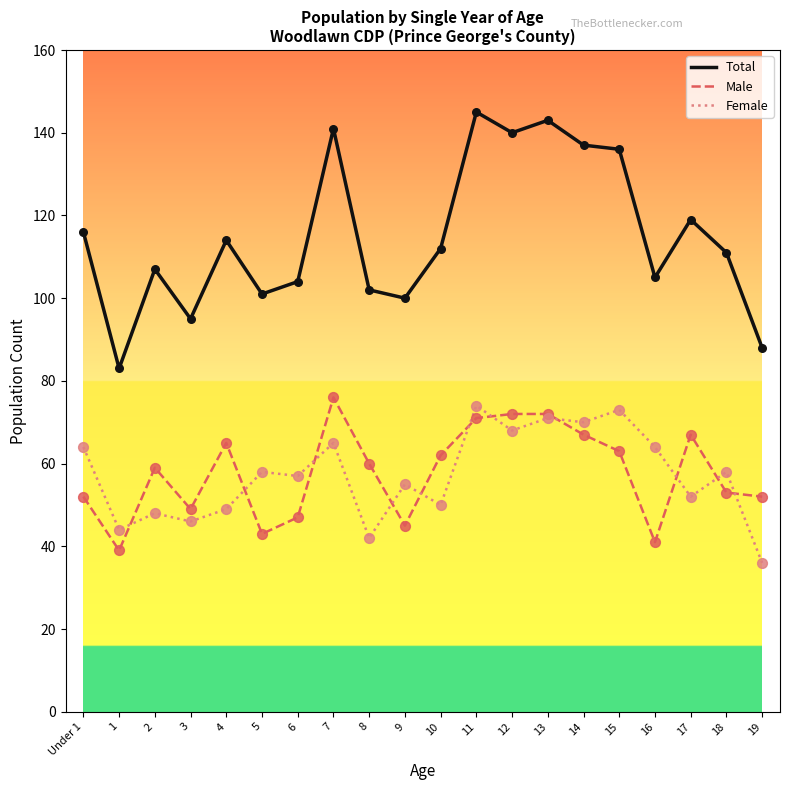

What is the difference between the highest and lowest values at 17?

67